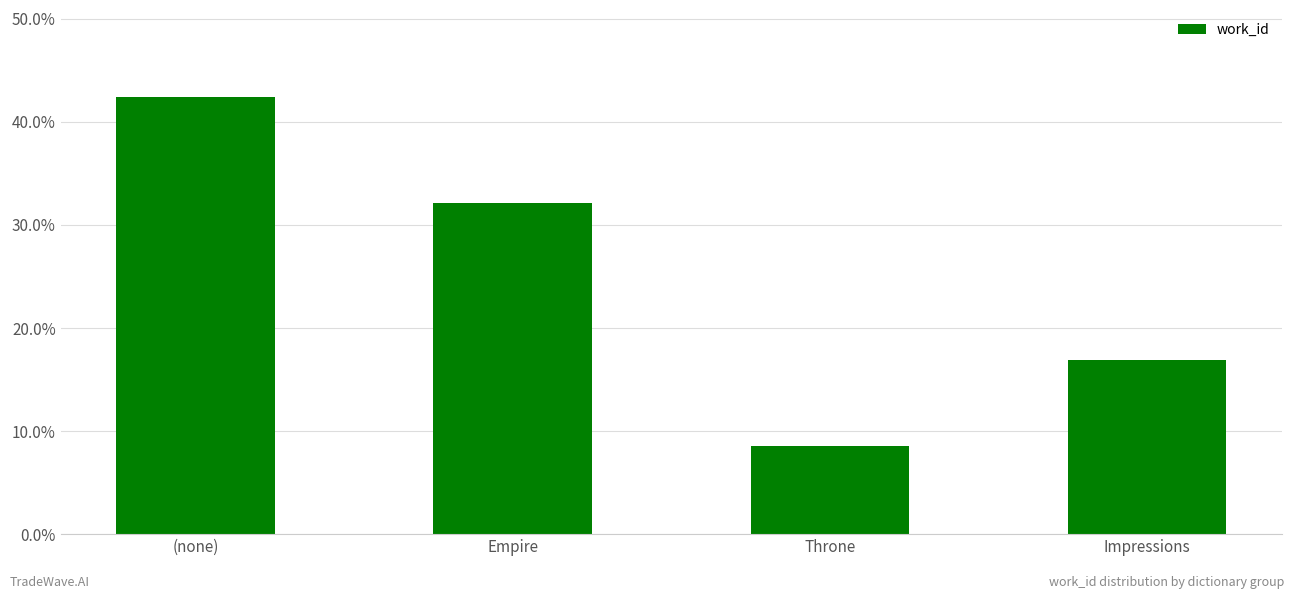

Does the chart contain any negative values?

No